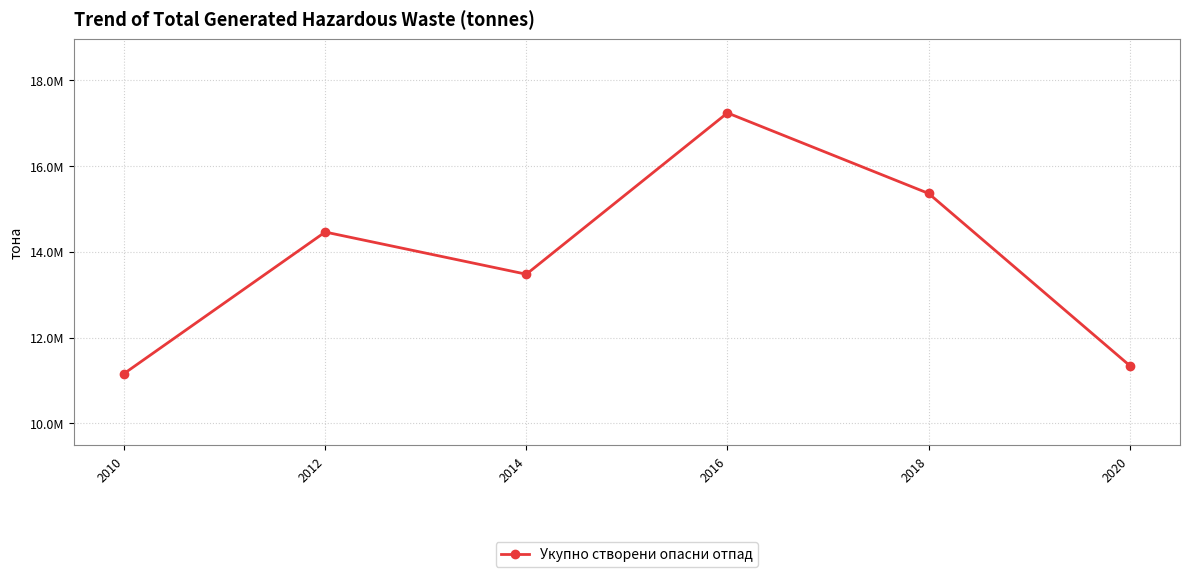

Reading left to right, what are all the values shown in this chart?

2010=11161712	2012=14457191	2014=13475024	2016=17230470	2018=15355918	2020=11348113